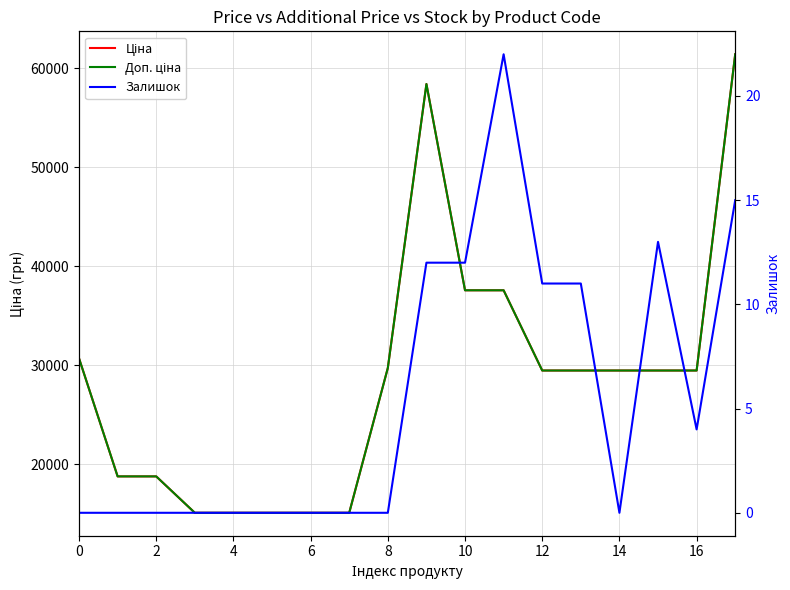

At how many categories does at least one series exceed 9270?

18